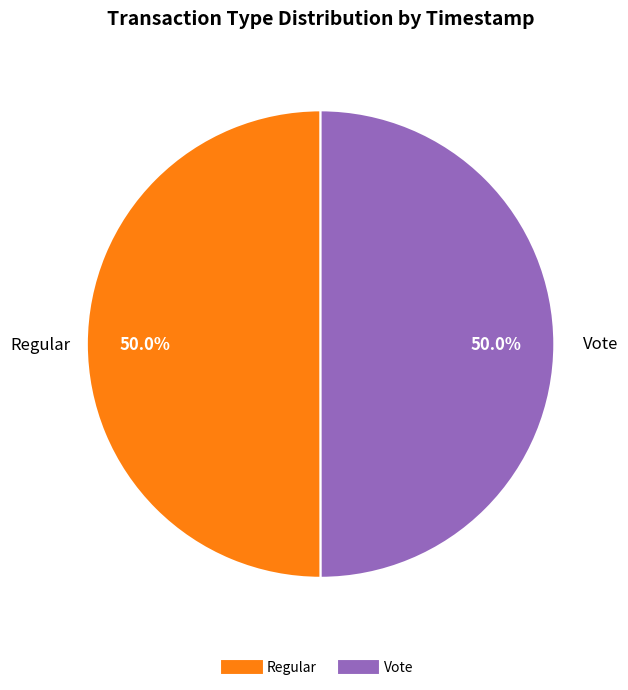

Combined, what portion of the pie is Vote and Regular?

100.0%